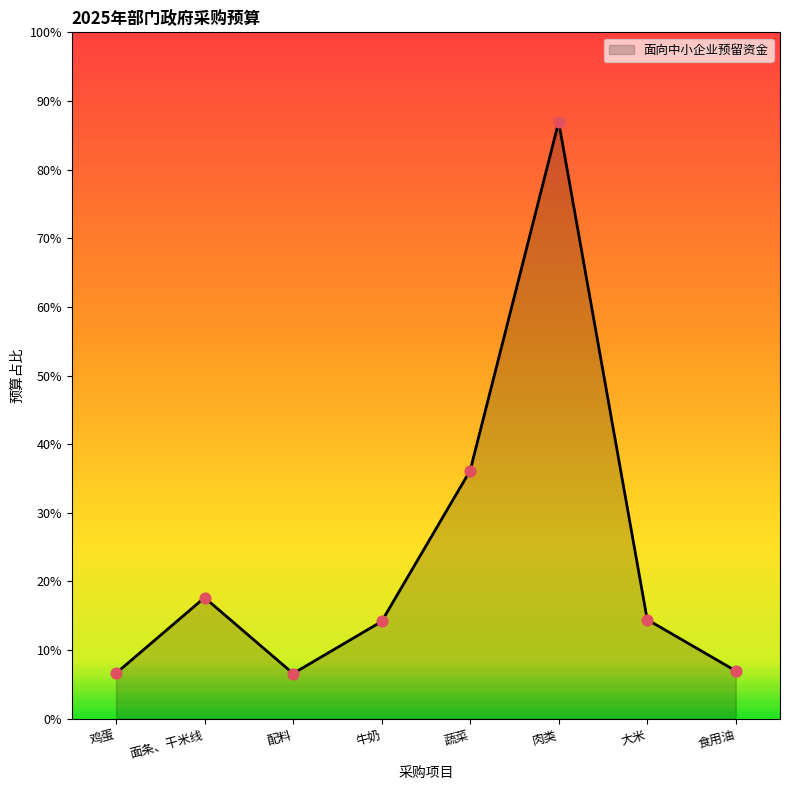

Which has a higher value, 牛奶 or 蔬菜?

蔬菜